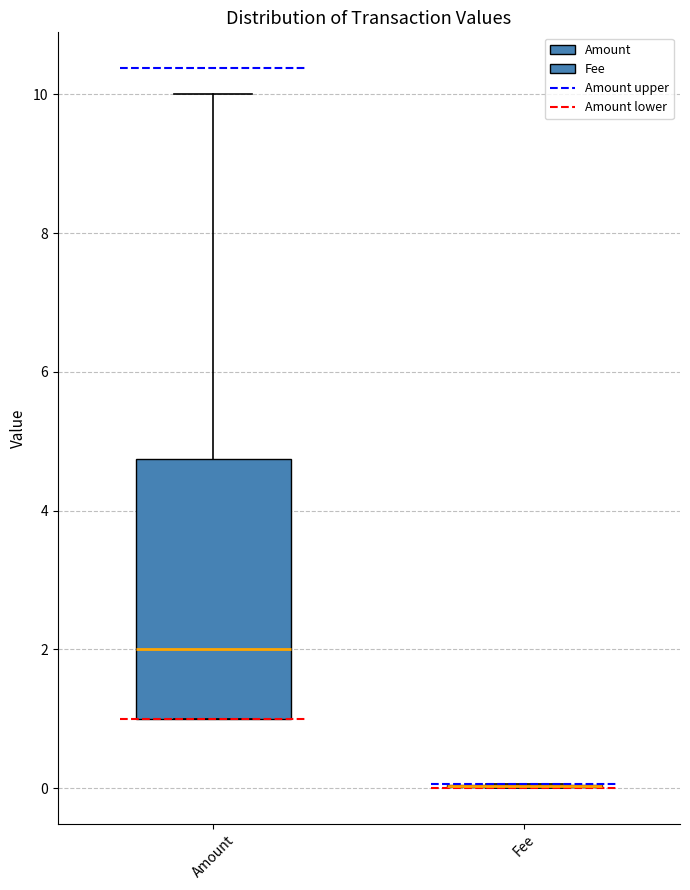

Reading left to right, transcribe this box plot: for each box, give where its median line is, the range the box spans, and where its two whiskers end, as read against the y-axis. The values are not printed on the chart, so give them approximately, as read against the axis.

Amount: median 2.0, box 1.0 to 4.8, whiskers 1.0 to 10.0
Fee: box collapsed to a line at 0.0, whiskers 0.0 to 0.0